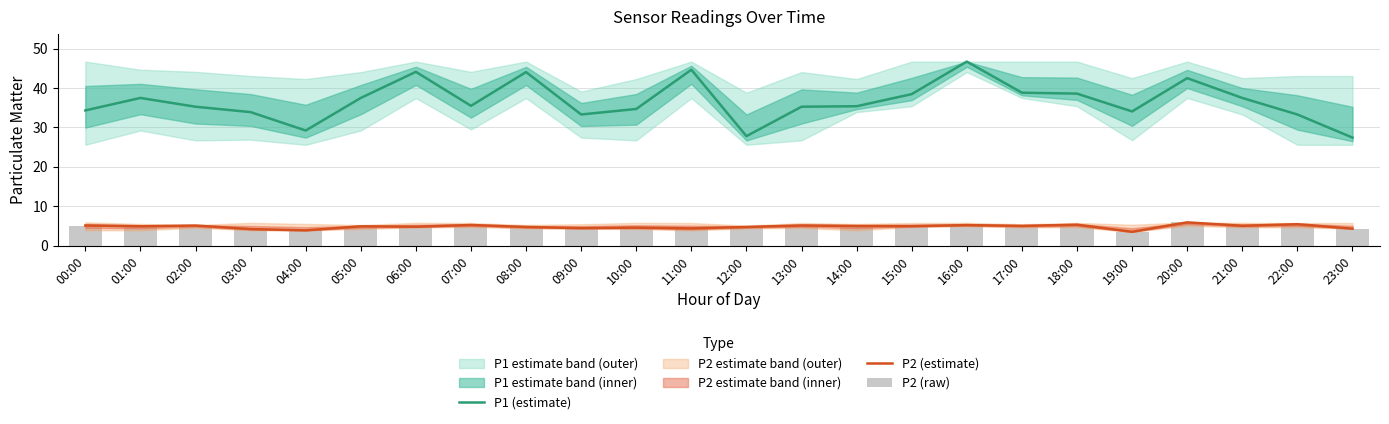

What is the label of the 24th bar from the left?

23:00